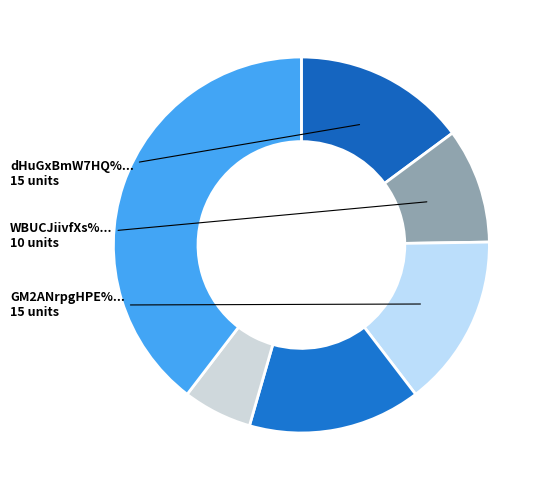

Is there a majority slice in this chart?

No